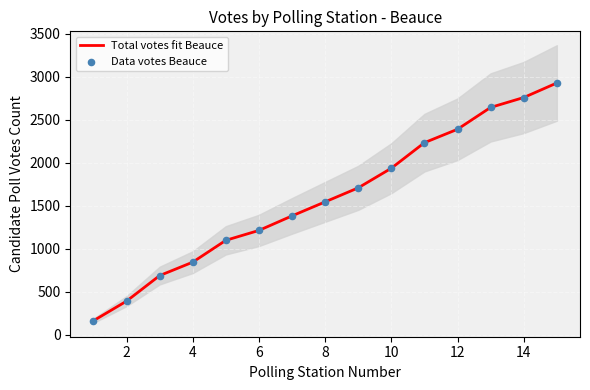

Is the value of Total votes fit Beauce at 10 greater than the value of Data votes Beauce at 14?

No